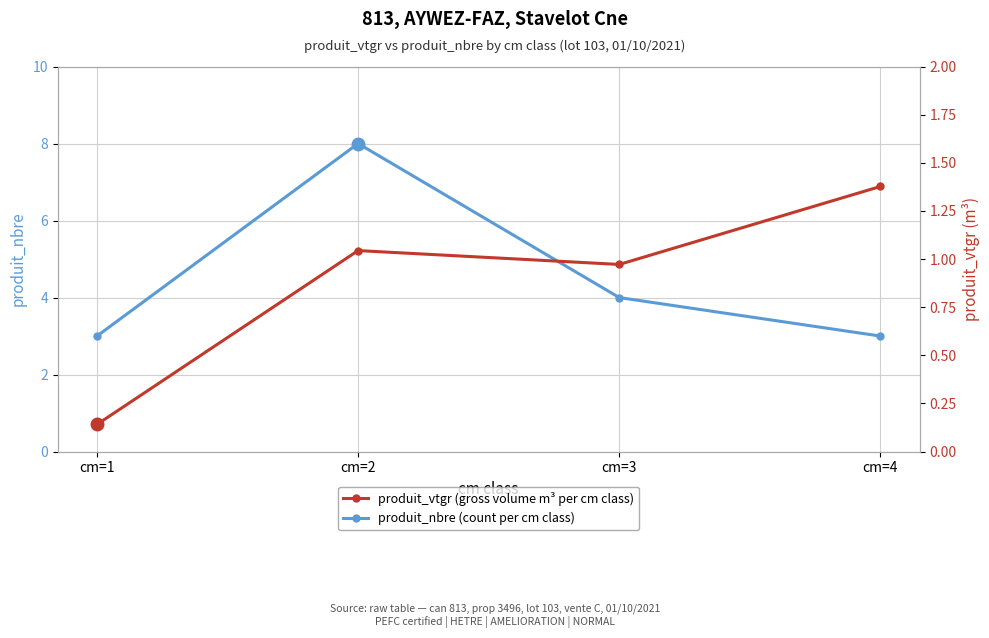

Is it true that produit_vtgr (gross volume m³ per cm class) equals 1.0 at cm=2?

True